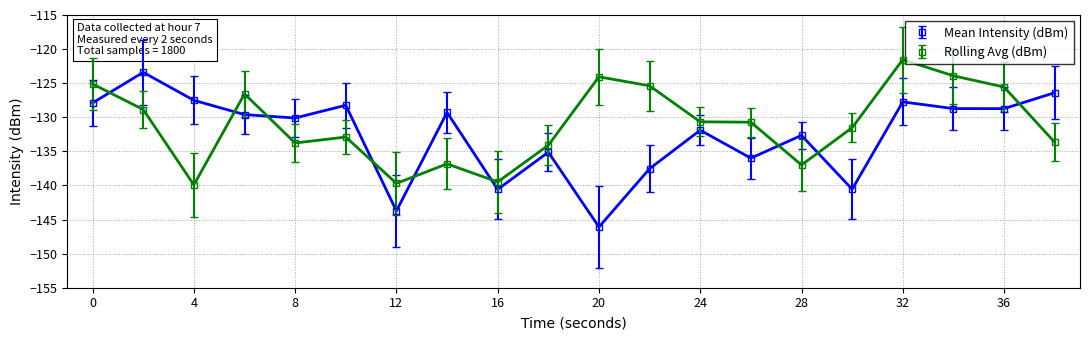

How many data points in Rolling Avg (dBm) are less than -130?

12